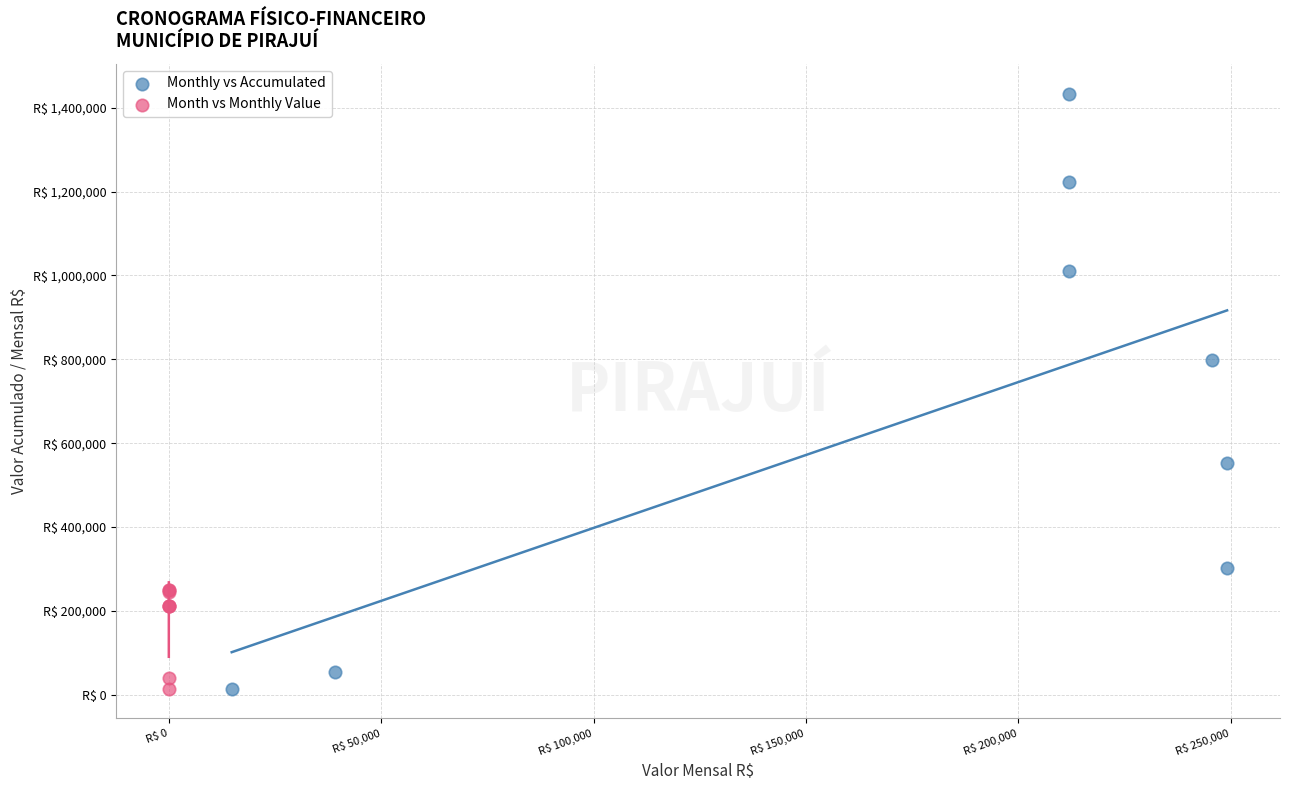

Which series has the largest Y range (max minus min)?

Monthly vs Accumulated